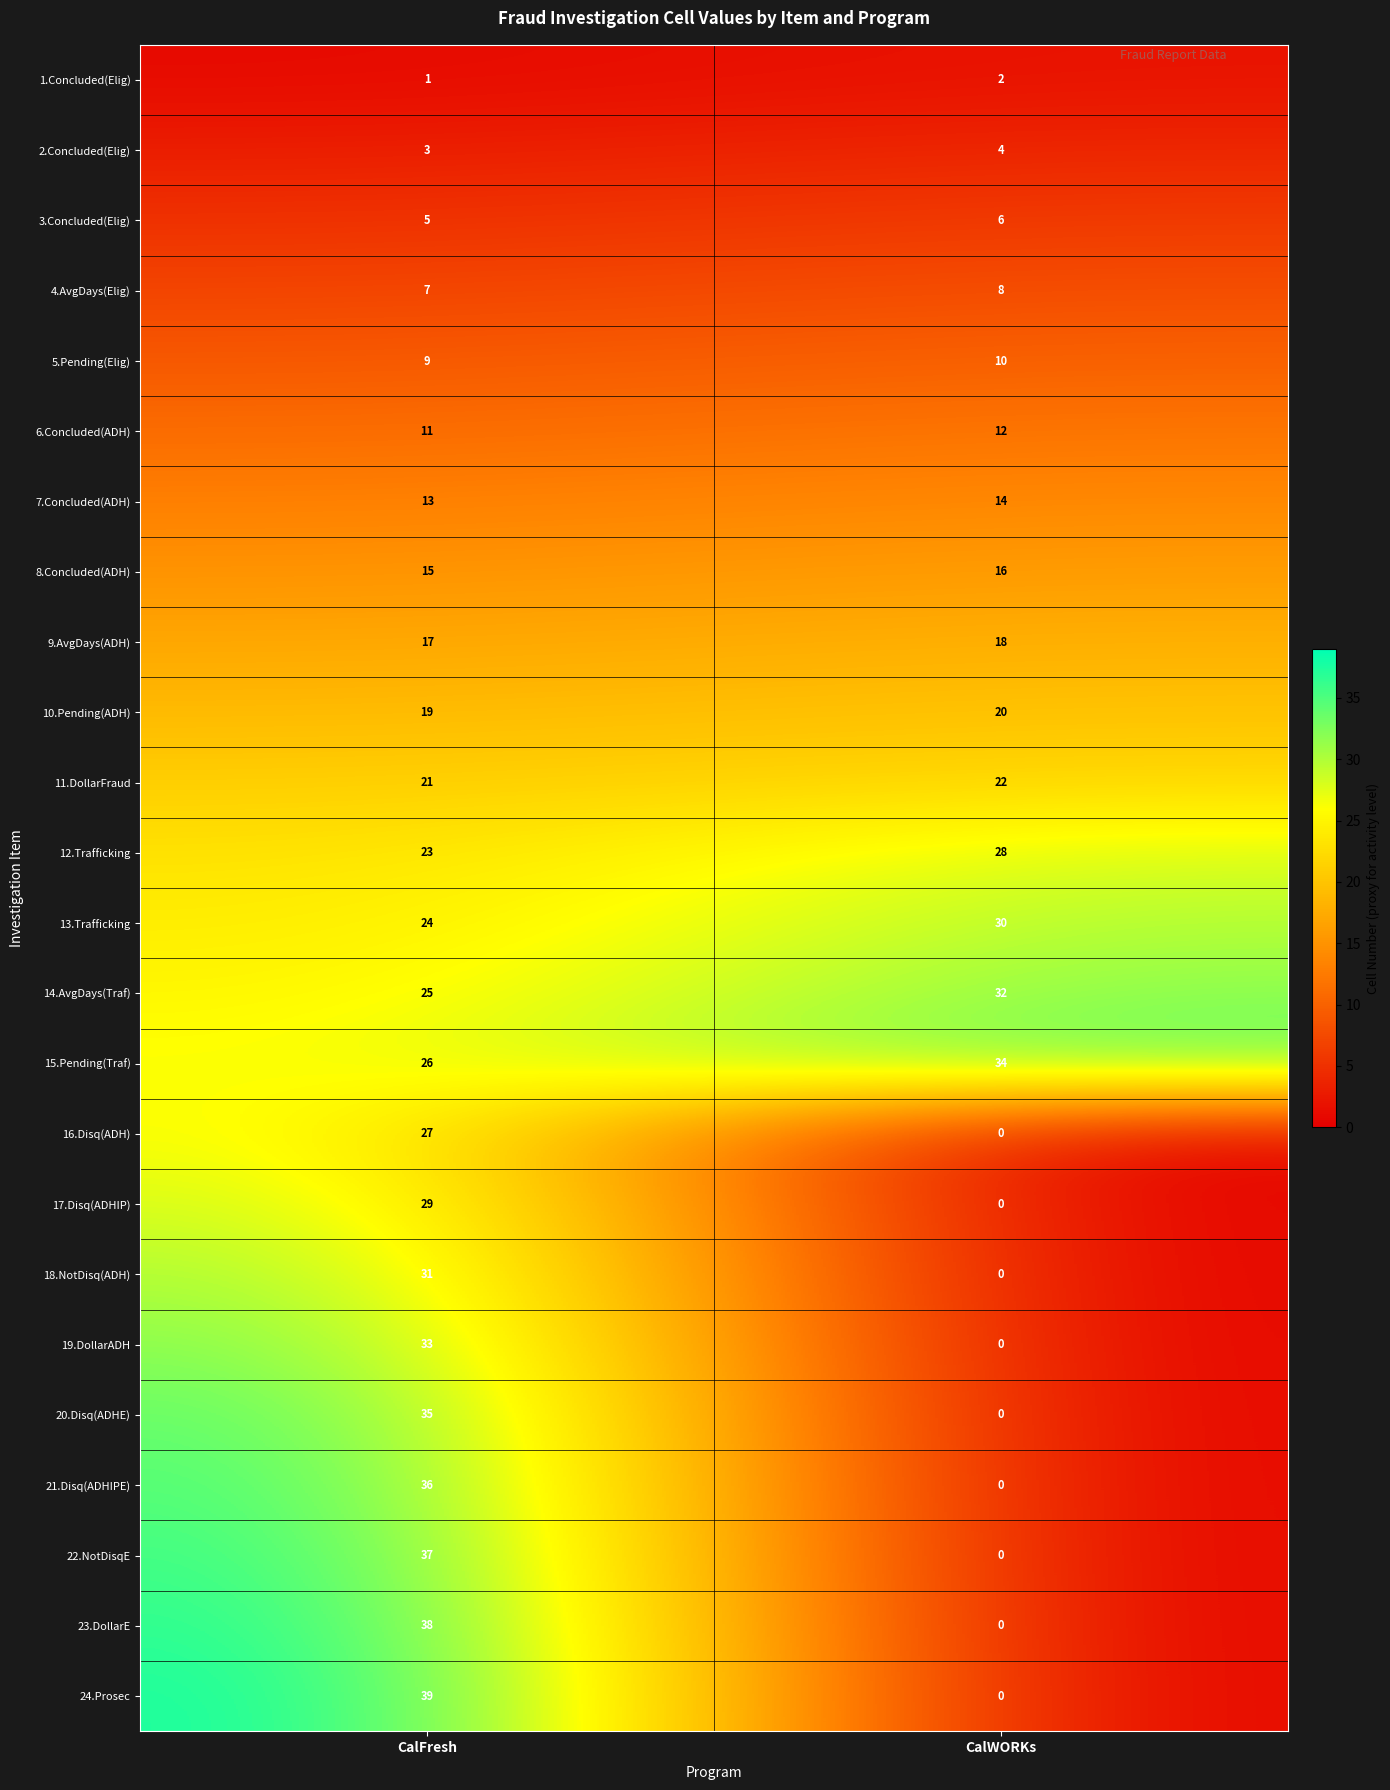

The value of 16.Disq(ADH) at CalWORKs is 0. True or false?

True